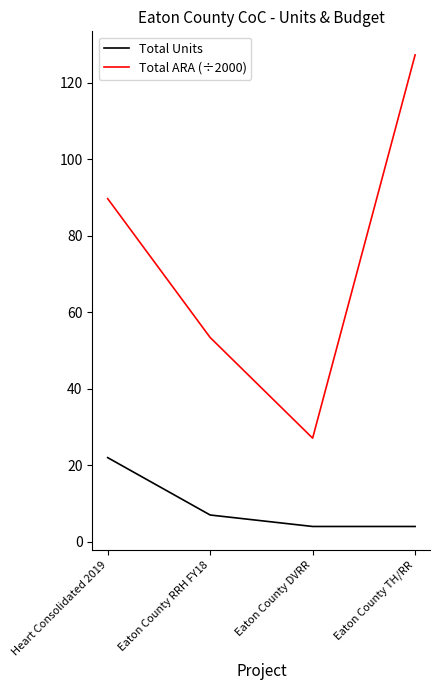

True or false: Total ARA (÷2000) has more than 1 points higher than both neighbors.

False